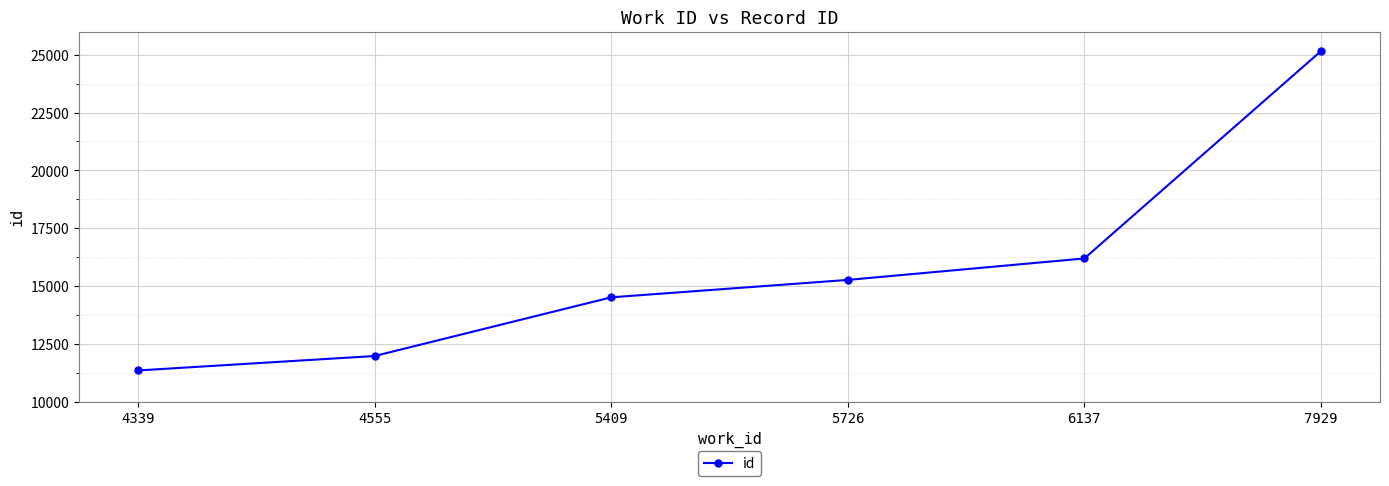

Which category has the highest value across all series?

7929